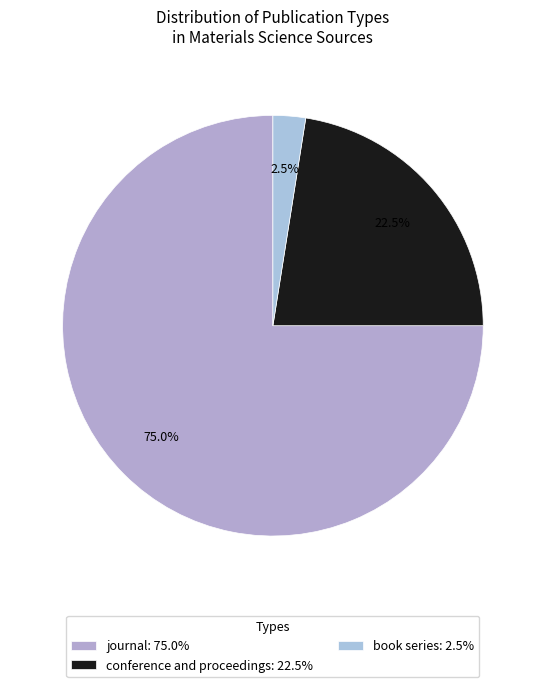

To the nearest percent, what is the difference between the journal and conference and proceedings slice percentages?

52%